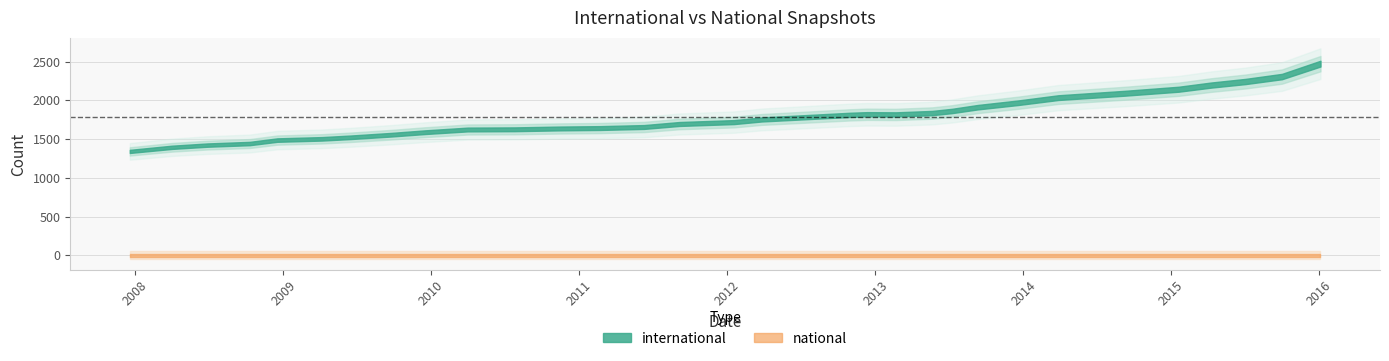

What is the difference between the highest and lowest values at 2012-10-31?

1846